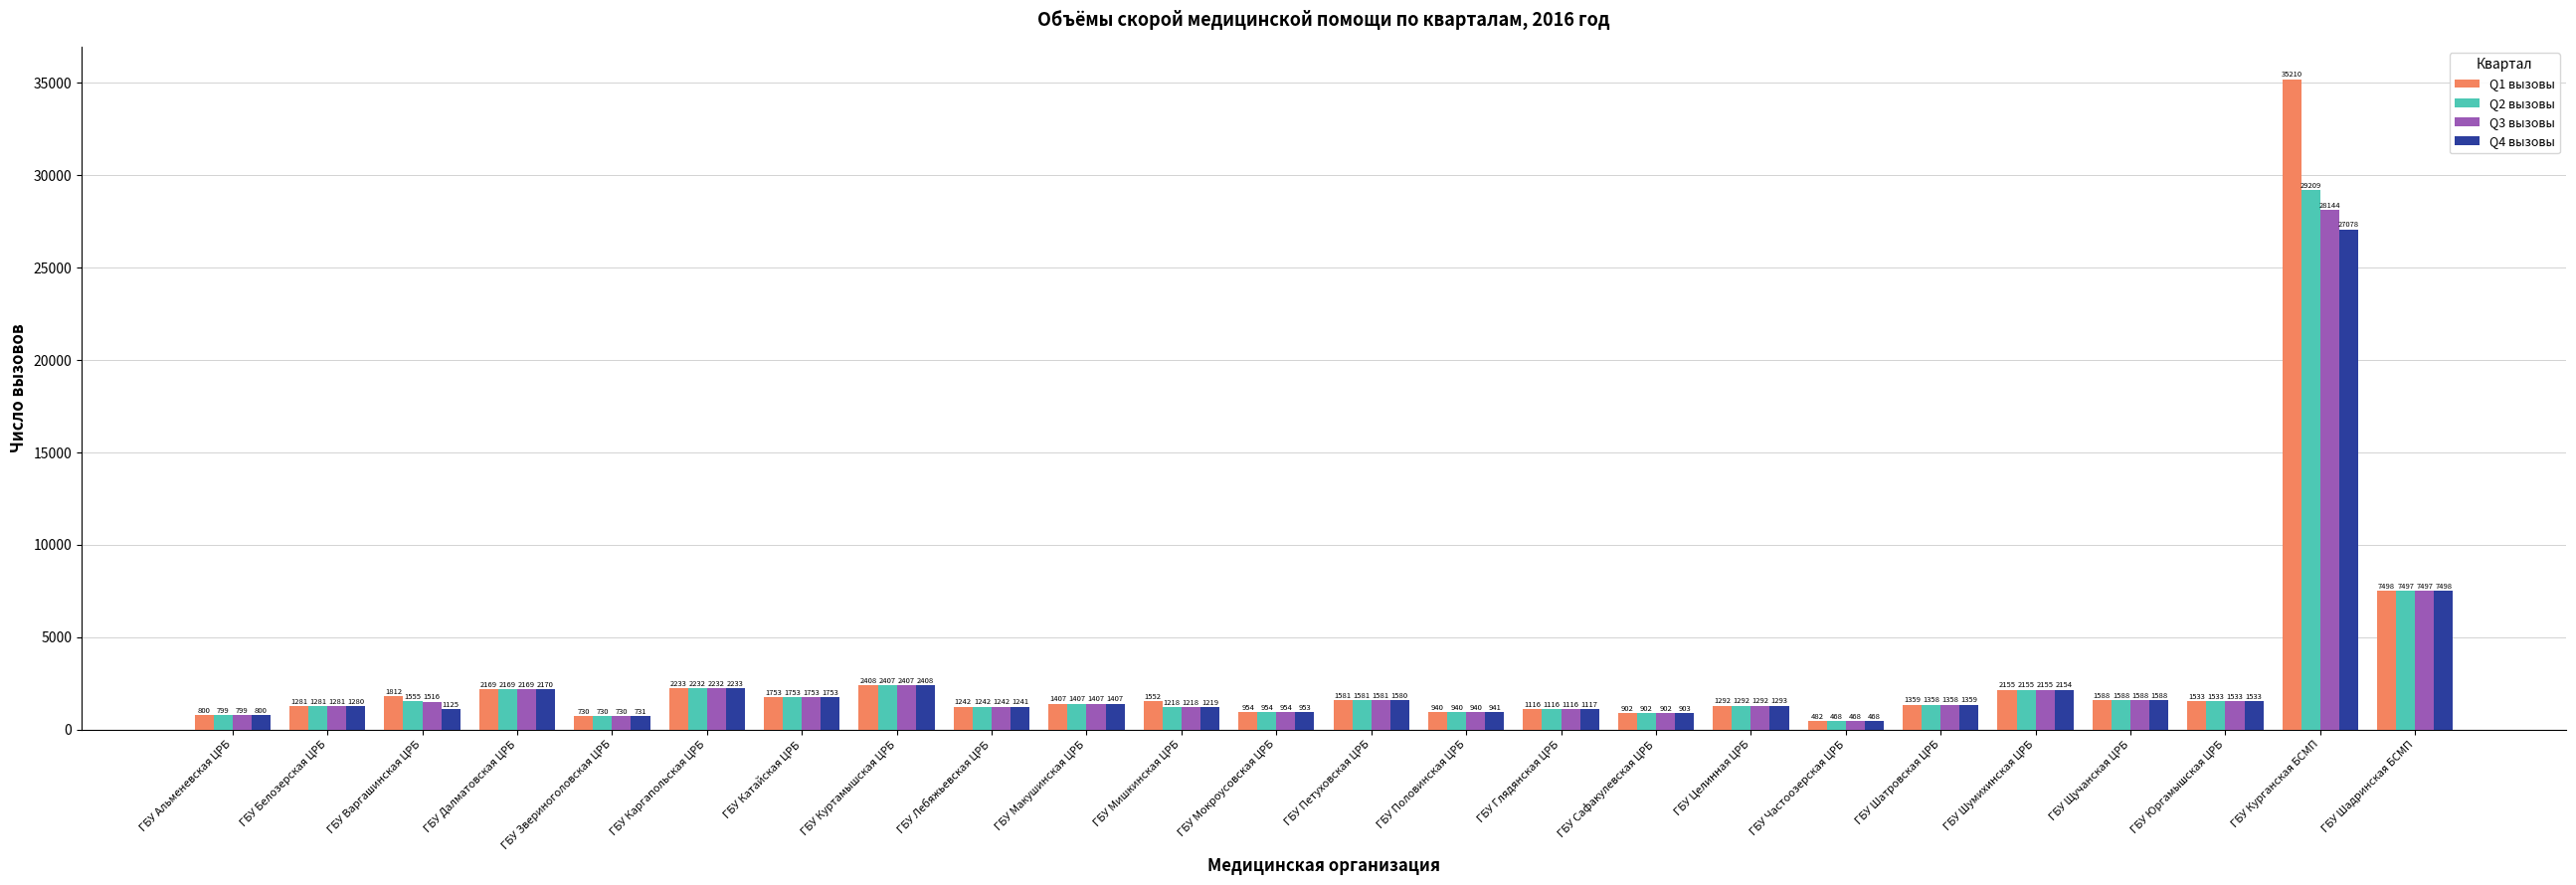

Does the chart contain stacked bars?

No